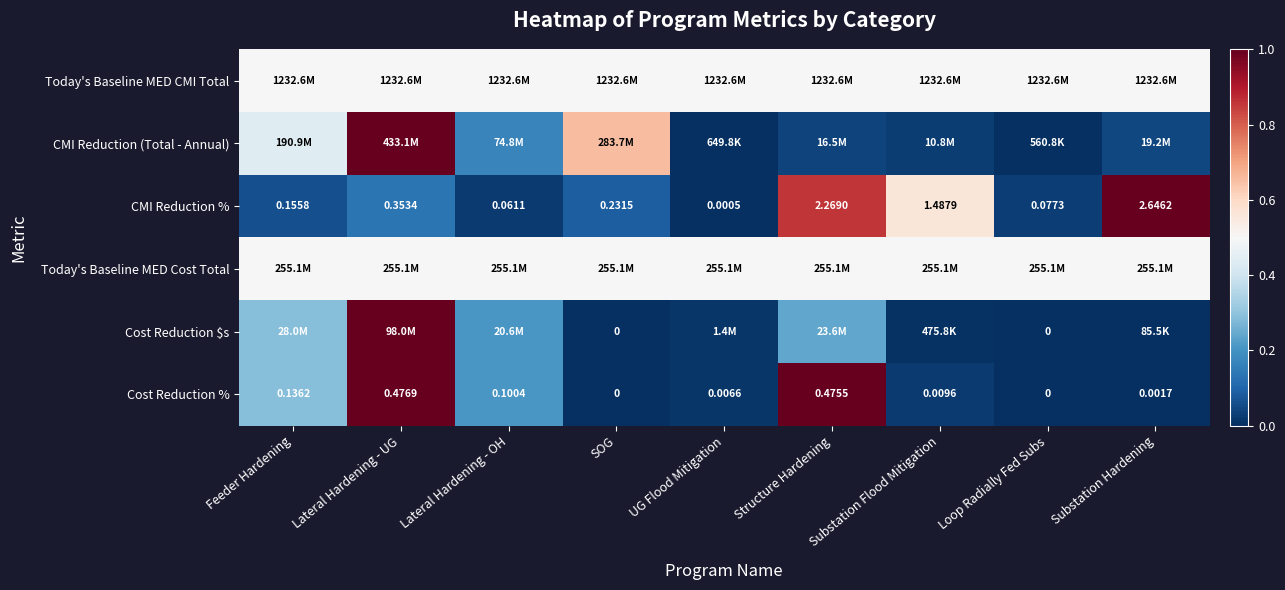

At which label is CMI Reduction % closest to 1?

Substation Flood Mitigation